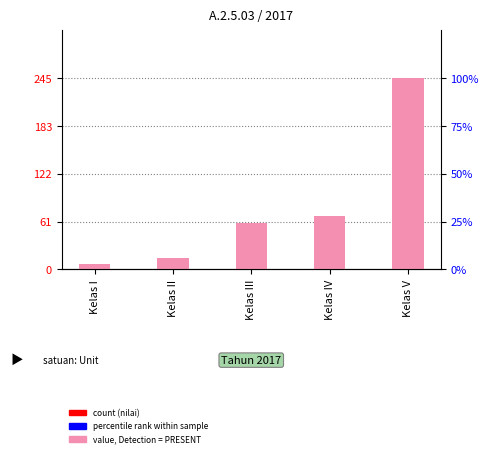

List the labels in order of value, largest first.

Kelas V, Kelas IV, Kelas III, Kelas II, Kelas I